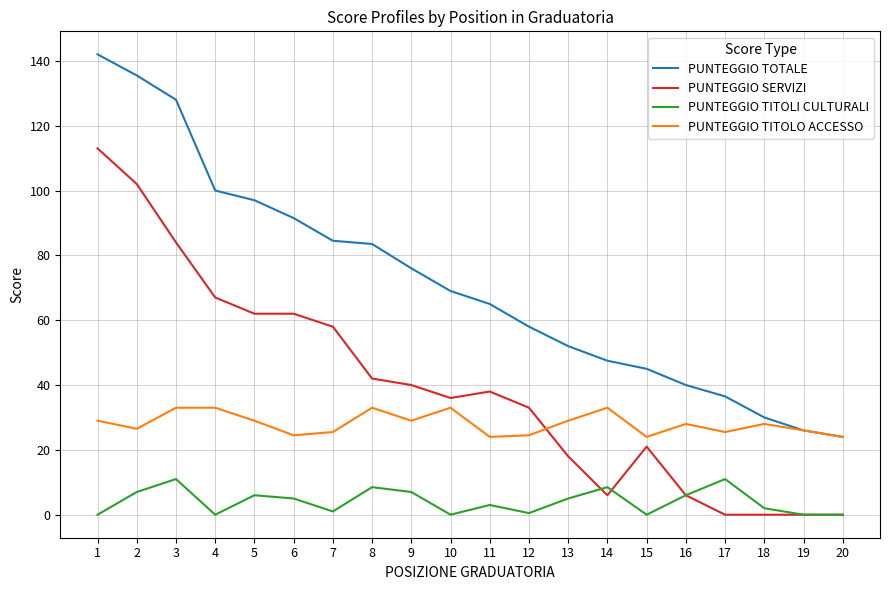

Is the value of PUNTEGGIO SERVIZI at 4 greater than the value of PUNTEGGIO TOTALE at 13?

Yes